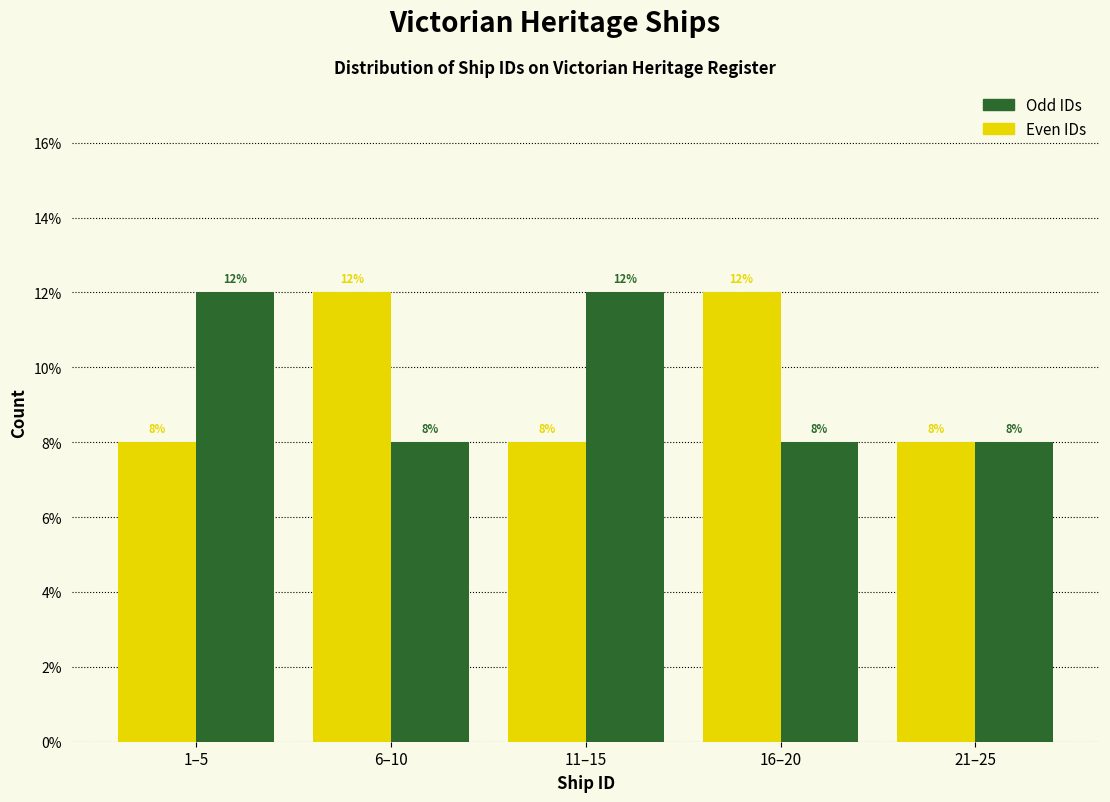

The value of Even IDs at 6–10 is 17. True or false?

False